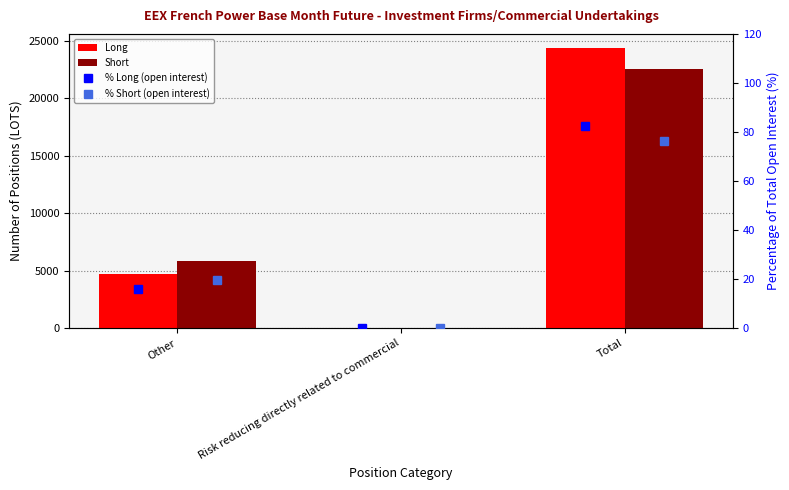

Which label corresponds to the largest value in the chart?

Total